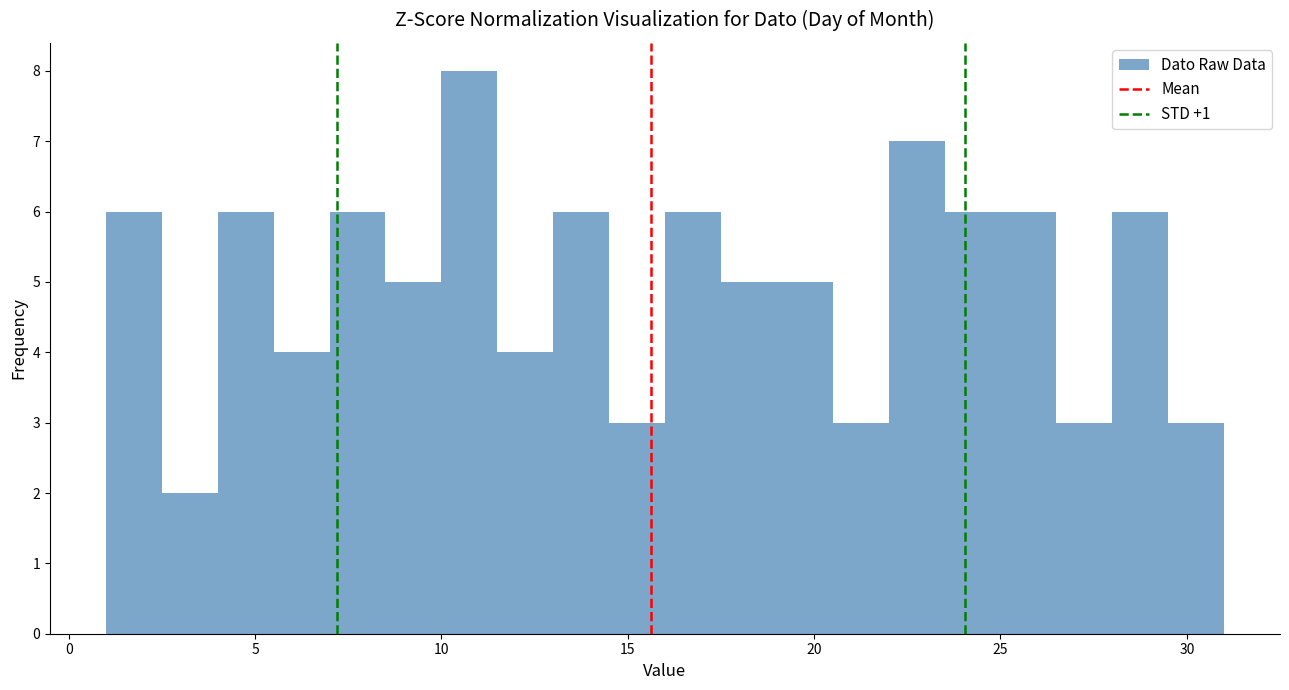

Read against the x-axis, roughly where is the centre of the tallest bar?

11.0